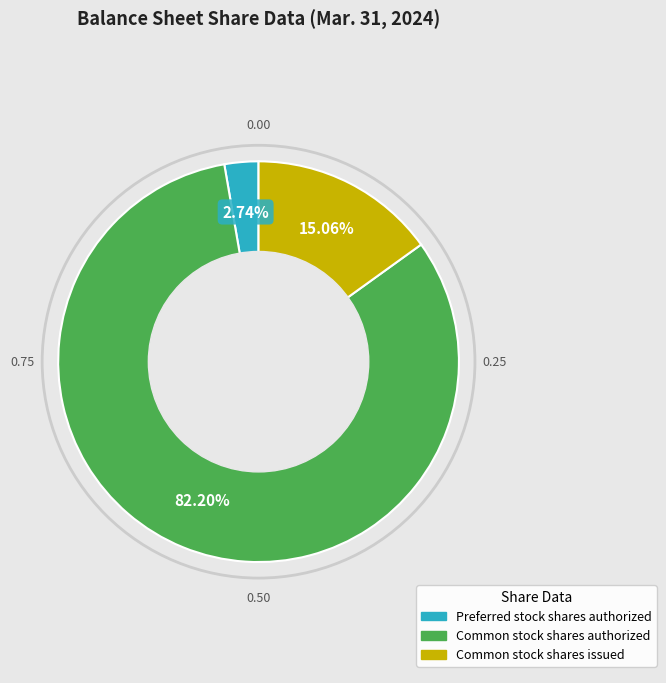

How many slices are in this pie chart?

3